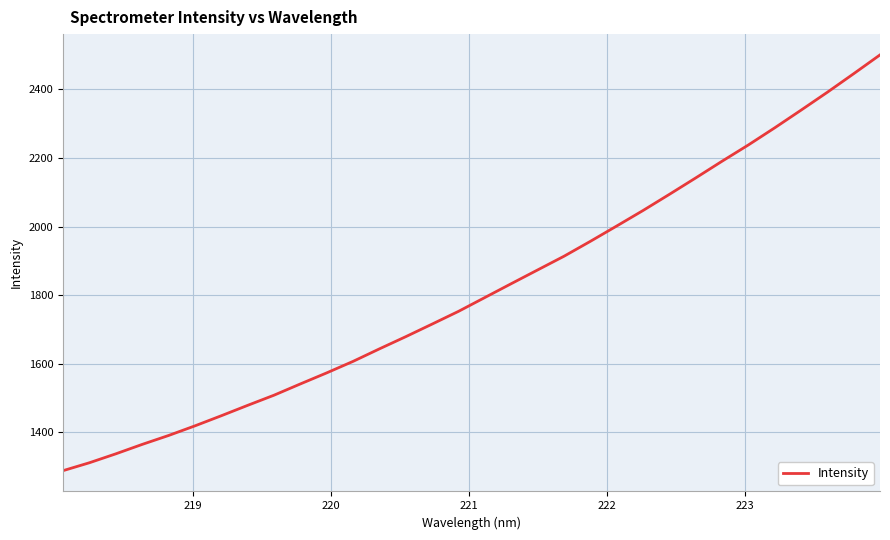

What is the maximum value shown in the chart?

2500.8